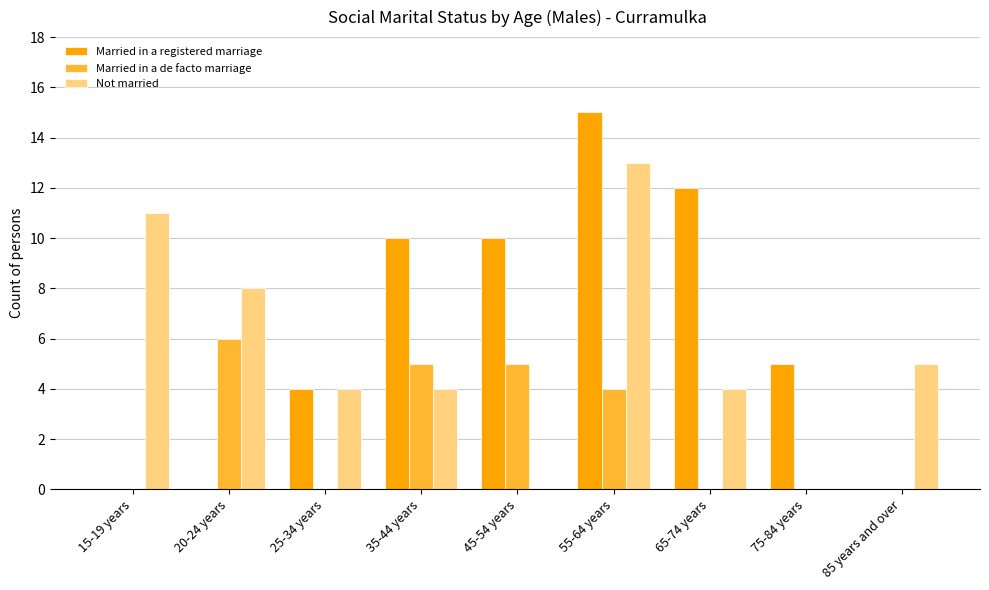

The Not married series shows 4 at 35-44 years. True or false?

True